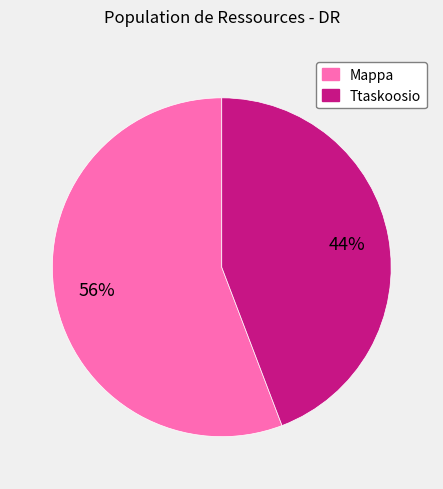

Count the number of slices in the pie.

2